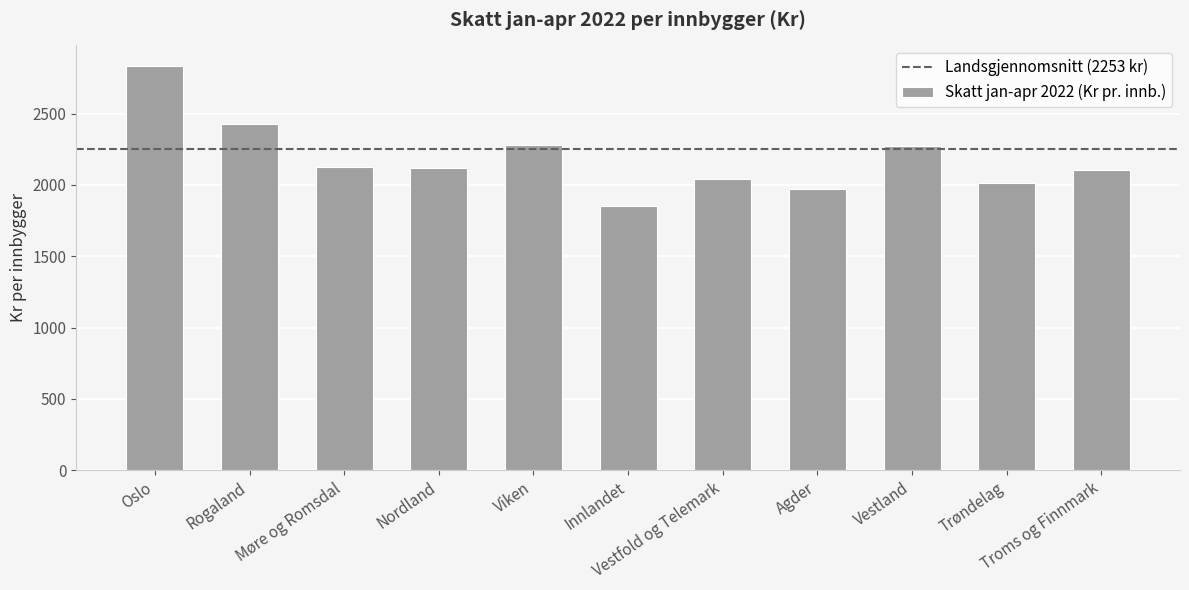

Where does the data first go above 2120?

Oslo